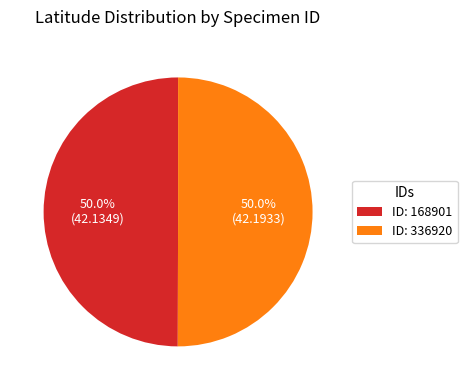

Approximately how many times larger is the value at ID: 336920 compared to ID: 168901?

1.0